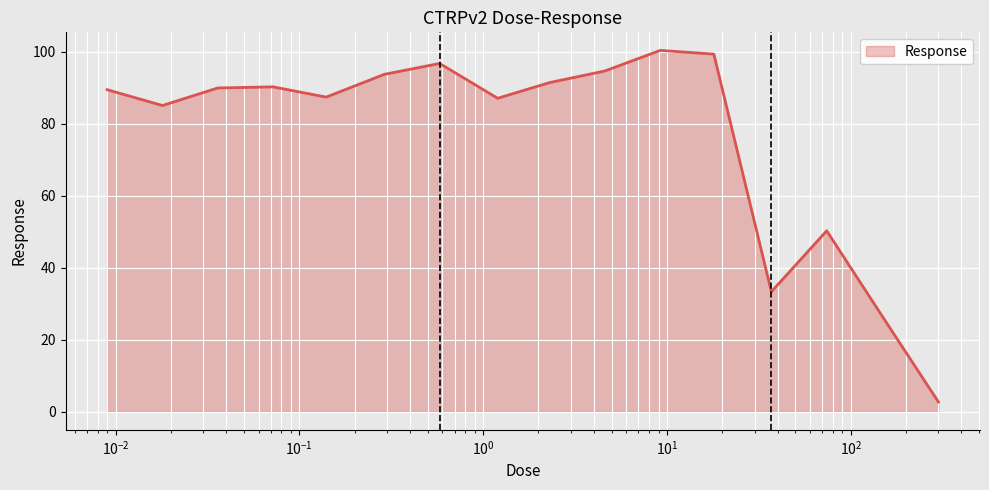

What is the smallest value displayed?

2.7